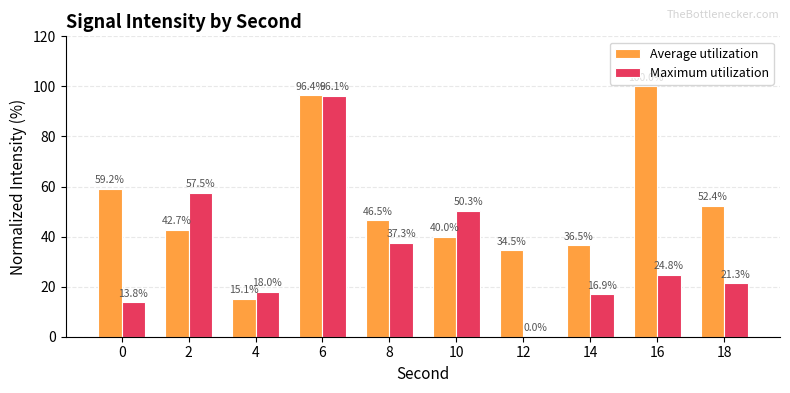

How many distinct data groups are displayed?

2